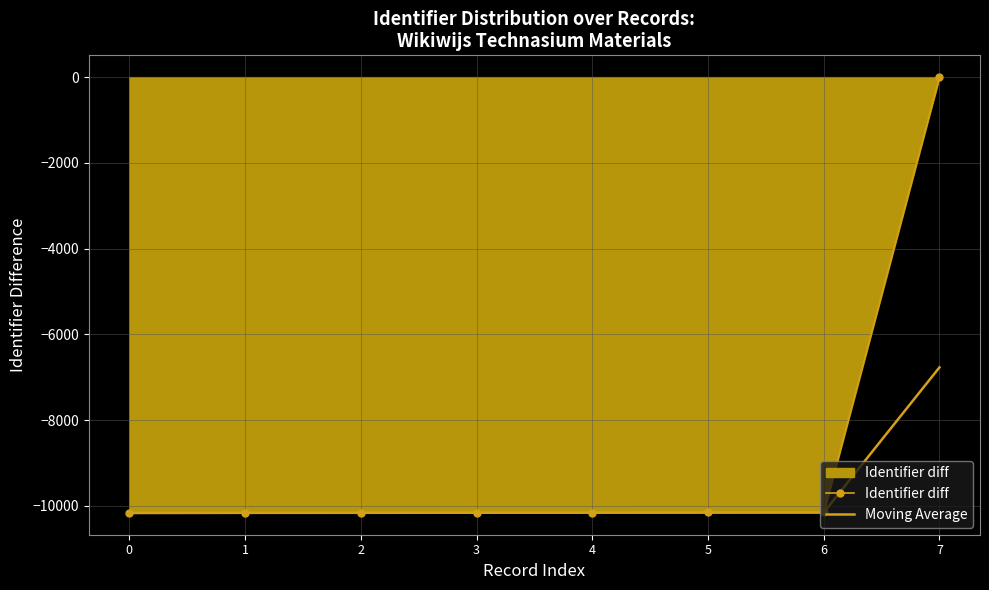

At which label does Moving Average first exceed -10156?

5